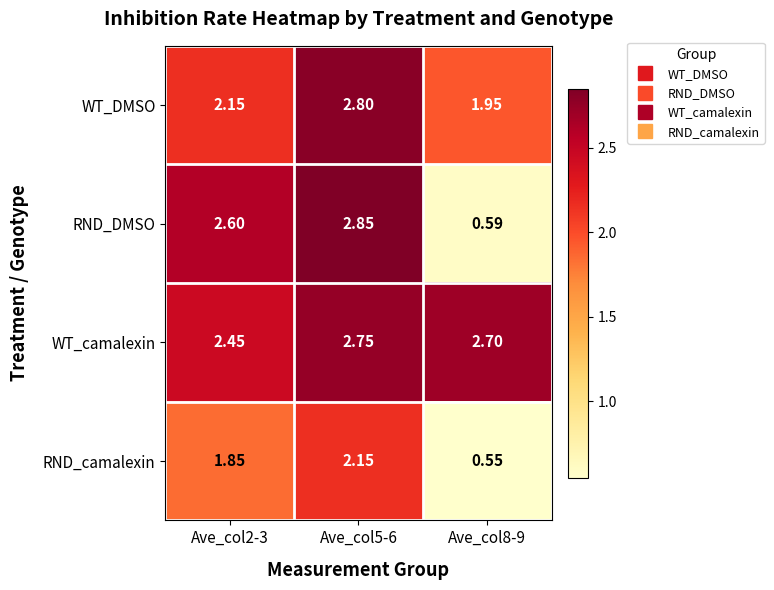

Which series changed the most between Ave_col2-3 and Ave_col8-9?

RND_DMSO